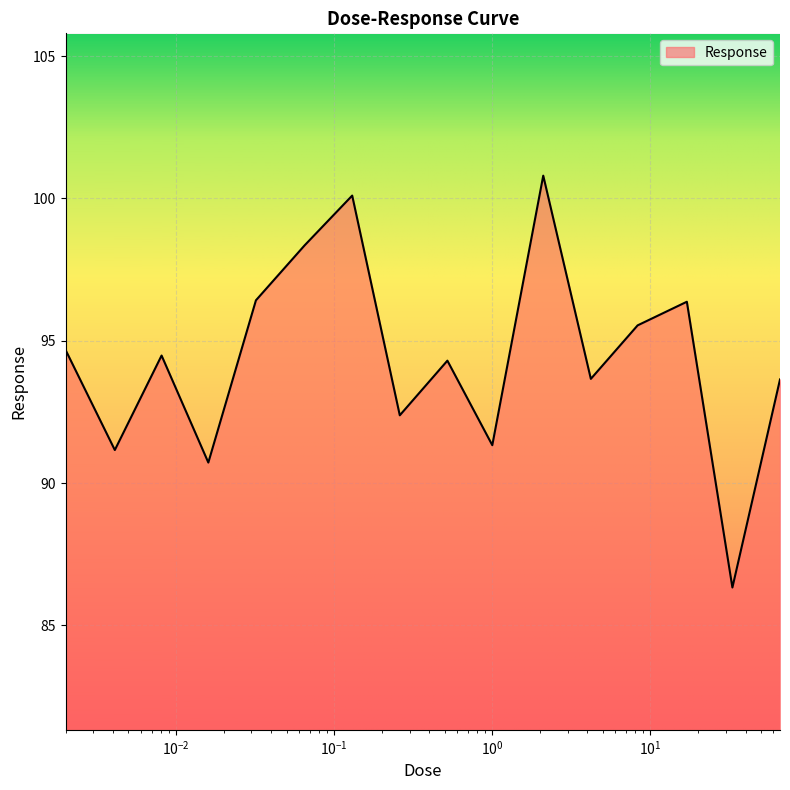

What is the smallest value displayed?

86.3